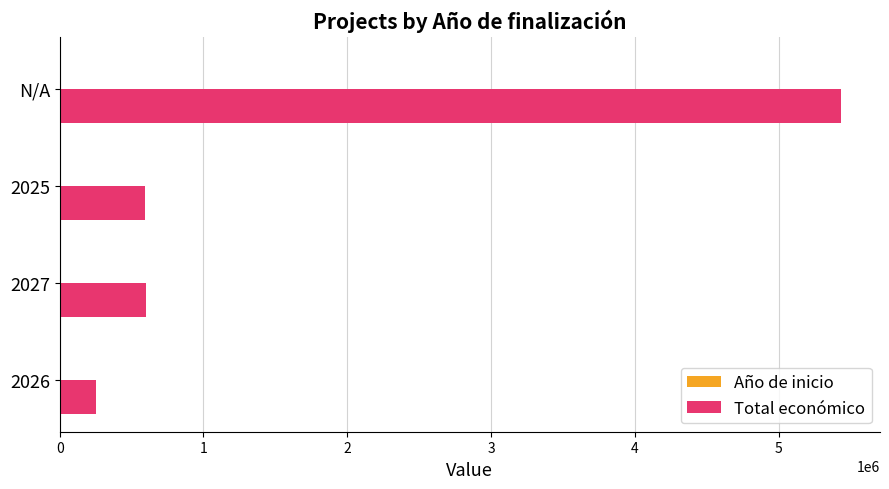

At which category does the chart reach its peak across all series?

N/A